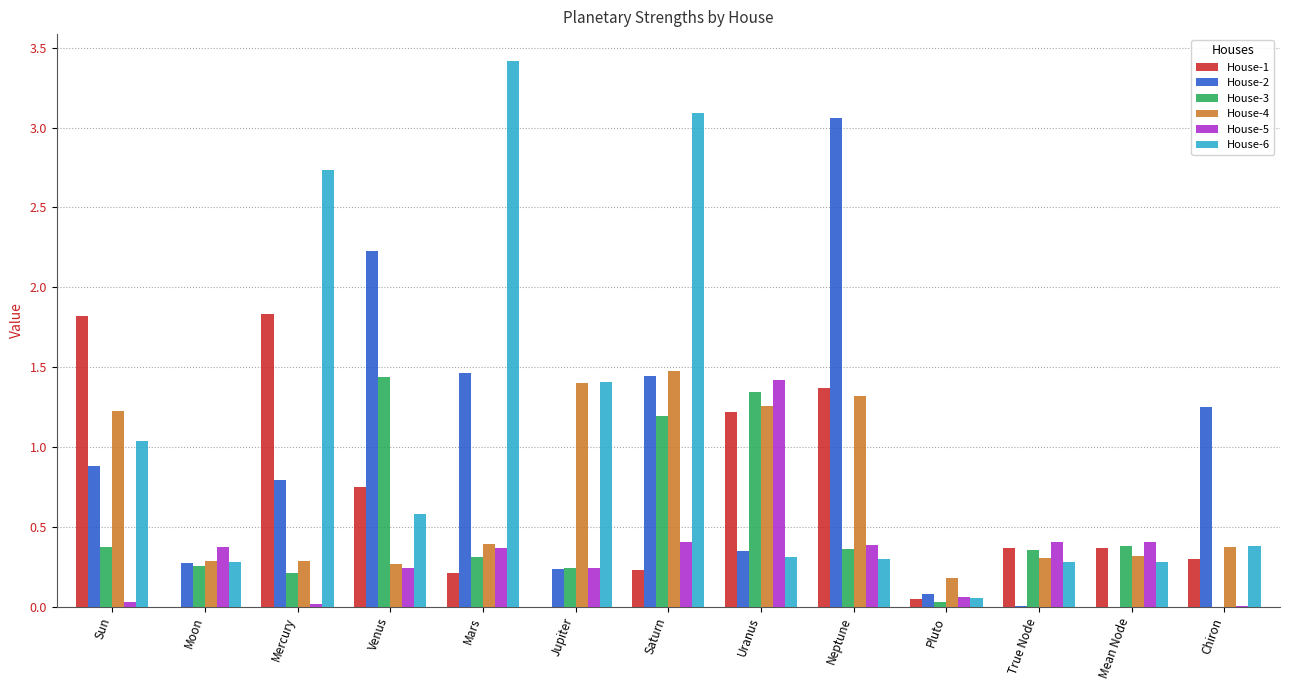

Is the value of House-2 at Mars greater than the value of House-6 at Mercury?

No